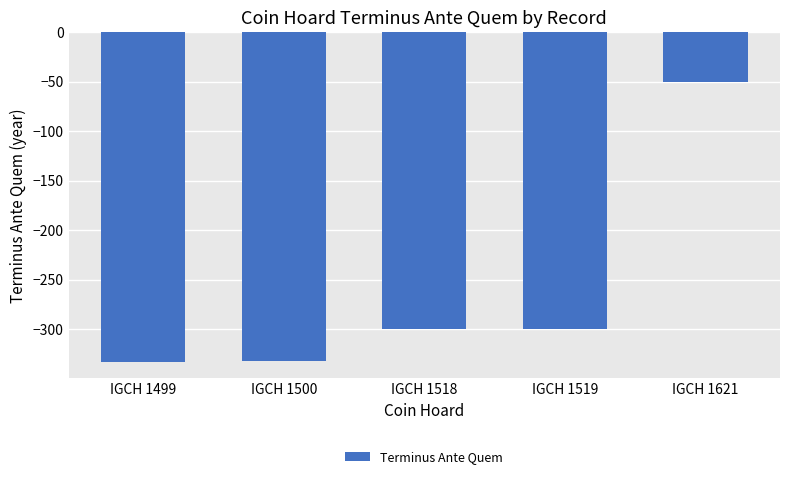

What is the change in value from IGCH 1500 to IGCH 1519?

+32